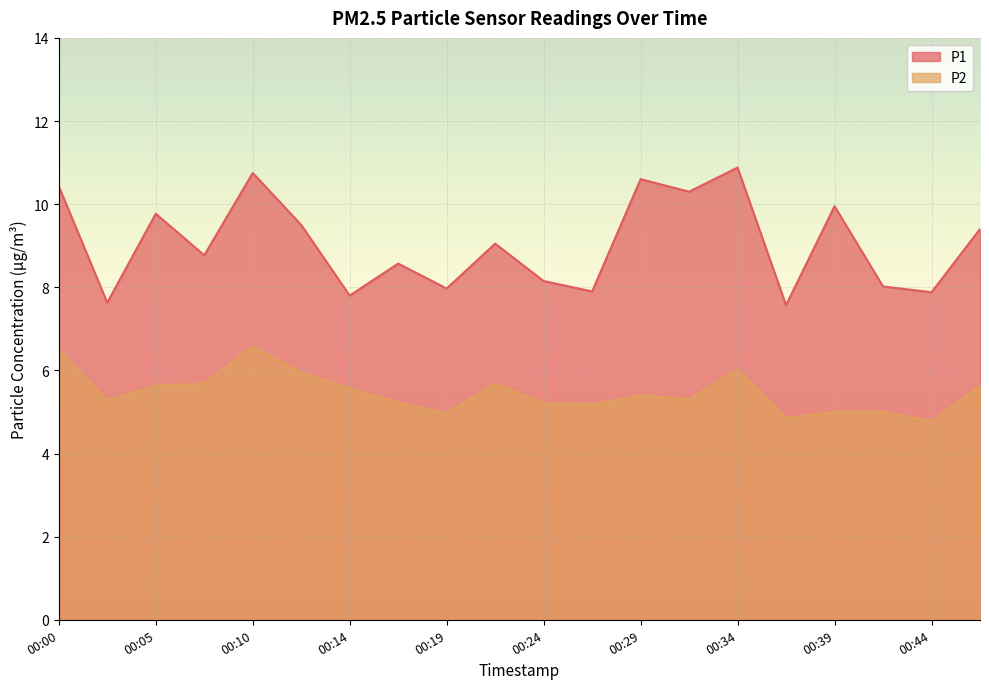

Where does the P1 series first go above 9?

00:00